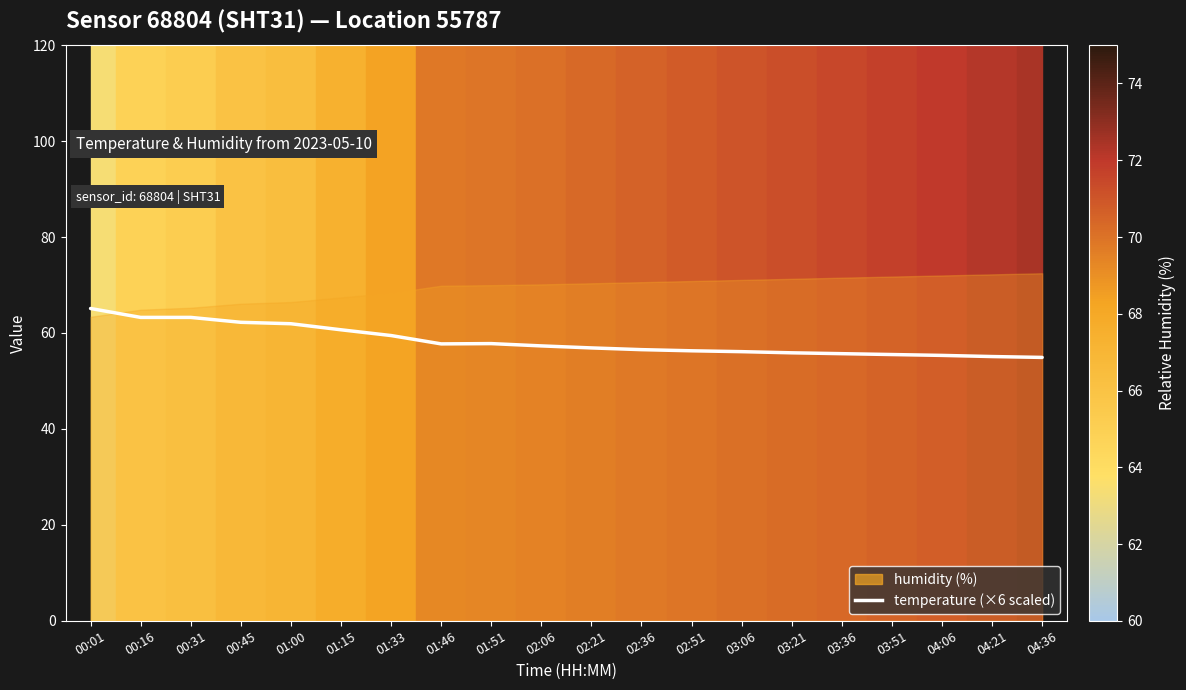

How many lines are shown in the chart?

1